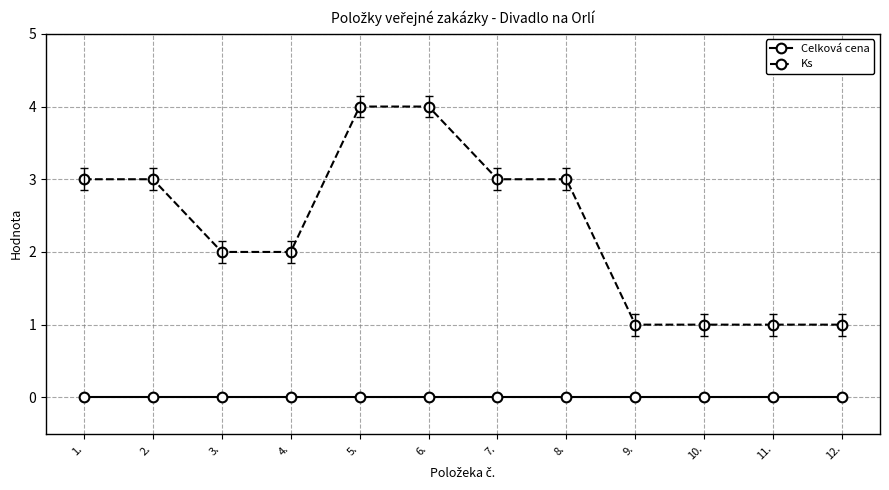

What is the difference between the maximum and minimum values in the Ks series?

3